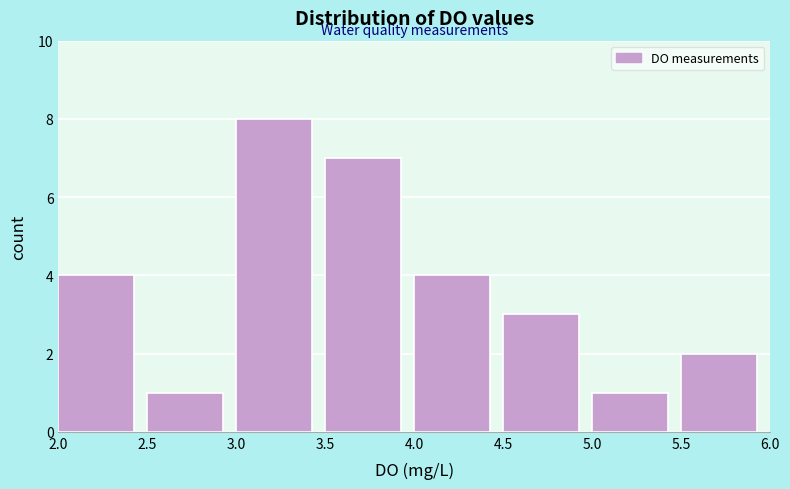

How tall is the bar that spans 5.5 to 6.0 on the x-axis? The values are not printed on the chart, so give them approximately, as read against the axis.

2